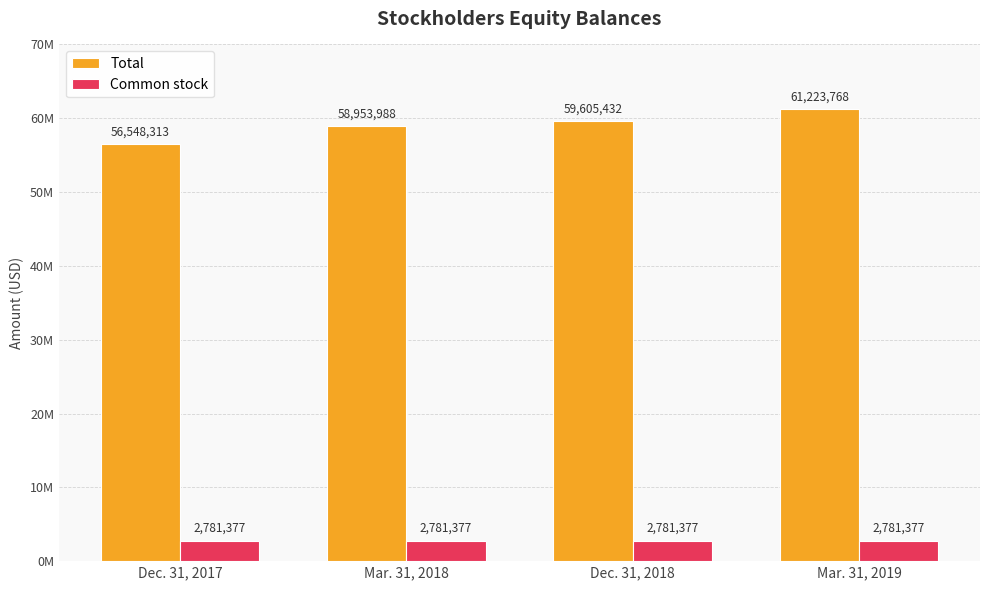

What is the maximum value shown in the chart?

61223768